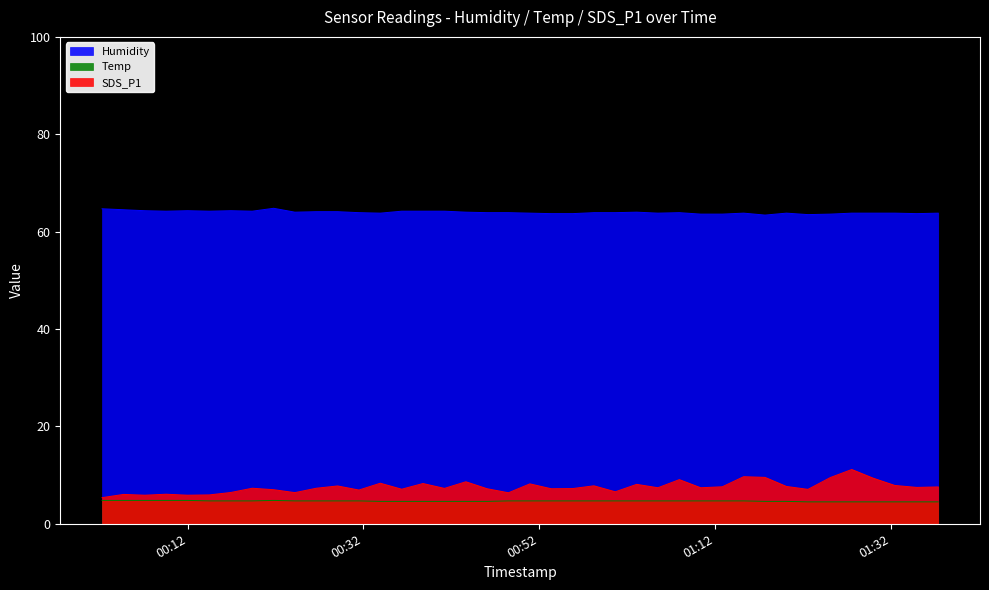

Reading right to left, list all the values displayed in this chart.

Humidity: 2020/12/26 01:37:23=63.8	2020/12/26 01:34:57=63.7	2020/12/26 01:32:27=63.8	2020/12/26 01:29:59=63.8	2020/12/26 01:27:33=63.8	2020/12/26 01:25:07=63.6	2020/12/26 01:22:34=63.5	2020/12/26 01:20:07=63.8	2020/12/26 01:17:41=63.4	2020/12/26 01:15:15=63.8	2020/12/26 01:12:49=63.6	2020/12/26 01:10:22=63.6	2020/12/26 01:07:56=63.9	2020/12/26 01:05:30=63.8	2020/12/26 01:03:05=64.0	2020/12/26 01:00:39=63.9	2020/12/26 00:58:13=63.9	2020/12/26 00:55:47=63.7	2020/12/26 00:53:21=63.7	2020/12/26 00:50:56=63.8	2020/12/26 00:48:30=63.9	2020/12/26 00:46:04=63.9	2020/12/26 00:43:39=64.0	2020/12/26 00:41:13=64.2	2020/12/26 00:38:46=64.2	2020/12/26 00:36:21=64.2	2020/12/26 00:33:55=63.8	2020/12/26 00:31:29=63.9	2020/12/26 00:29:04=64.1	2020/12/26 00:26:38=64.1	2020/12/26 00:24:12=64.0	2020/12/26 00:21:47=64.8	2020/12/26 00:19:21=64.2	2020/12/26 00:16:55=64.3	2020/12/26 00:14:28=64.2	2020/12/26 00:11:59=64.3	2020/12/26 00:09:33=64.2	2020/12/26 00:07:08=64.3	2020/12/26 00:04:42=64.5	2020/12/26 00:02:16=64.7
Temp: 2020/12/26 01:37:23=4.5	2020/12/26 01:34:57=4.5	2020/12/26 01:32:27=4.5	2020/12/26 01:29:59=4.5	2020/12/26 01:27:33=4.5	2020/12/26 01:25:07=4.5	2020/12/26 01:22:34=4.5	2020/12/26 01:20:07=4.6	2020/12/26 01:17:41=4.6	2020/12/26 01:15:15=4.7	2020/12/26 01:12:49=4.7	2020/12/26 01:10:22=4.7	2020/12/26 01:07:56=4.7	2020/12/26 01:05:30=4.7	2020/12/26 01:03:05=4.7	2020/12/26 01:00:39=4.7	2020/12/26 00:58:13=4.7	2020/12/26 00:55:47=4.7	2020/12/26 00:53:21=4.7	2020/12/26 00:50:56=4.7	2020/12/26 00:48:30=4.7	2020/12/26 00:46:04=4.6	2020/12/26 00:43:39=4.6	2020/12/26 00:41:13=4.6	2020/12/26 00:38:46=4.6	2020/12/26 00:36:21=4.6	2020/12/26 00:33:55=4.6	2020/12/26 00:31:29=4.7	2020/12/26 00:29:04=4.7	2020/12/26 00:26:38=4.7	2020/12/26 00:24:12=4.7	2020/12/26 00:21:47=4.8	2020/12/26 00:19:21=4.7	2020/12/26 00:16:55=4.7	2020/12/26 00:14:28=4.7	2020/12/26 00:11:59=4.8	2020/12/26 00:09:33=4.8	2020/12/26 00:07:08=4.8	2020/12/26 00:04:42=4.8	2020/12/26 00:02:16=4.8
SDS_P1: 2020/12/26 01:37:23=7.6	2020/12/26 01:34:57=7.5	2020/12/26 01:32:27=7.9	2020/12/26 01:29:59=9.4	2020/12/26 01:27:33=11.2	2020/12/26 01:25:07=9.5	2020/12/26 01:22:34=7.1	2020/12/26 01:20:07=7.7	2020/12/26 01:17:41=9.5	2020/12/26 01:15:15=9.7	2020/12/26 01:12:49=7.6	2020/12/26 01:10:22=7.4	2020/12/26 01:07:56=9.1	2020/12/26 01:05:30=7.4	2020/12/26 01:03:05=8.1	2020/12/26 01:00:39=6.6	2020/12/26 00:58:13=7.8	2020/12/26 00:55:47=7.2	2020/12/26 00:53:21=7.2	2020/12/26 00:50:56=8.2	2020/12/26 00:48:30=6.4	2020/12/26 00:46:04=7.2	2020/12/26 00:43:39=8.6	2020/12/26 00:41:13=7.3	2020/12/26 00:38:46=8.3	2020/12/26 00:36:21=7.1	2020/12/26 00:33:55=8.3	2020/12/26 00:31:29=6.9	2020/12/26 00:29:04=7.8	2020/12/26 00:26:38=7.3	2020/12/26 00:24:12=6.4	2020/12/26 00:21:47=7.0	2020/12/26 00:19:21=7.3	2020/12/26 00:16:55=6.4	2020/12/26 00:14:28=5.9	2020/12/26 00:11:59=5.9	2020/12/26 00:09:33=6.1	2020/12/26 00:07:08=5.9	2020/12/26 00:04:42=6.0	2020/12/26 00:02:16=5.4